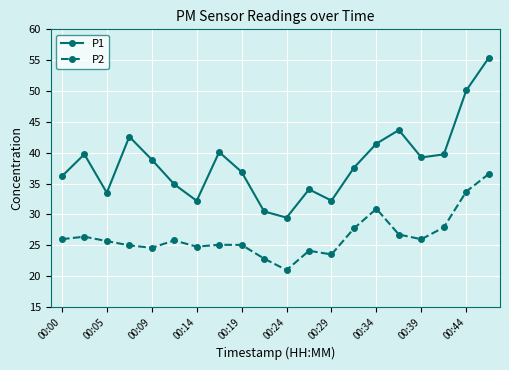

How many lines are shown in the chart?

2